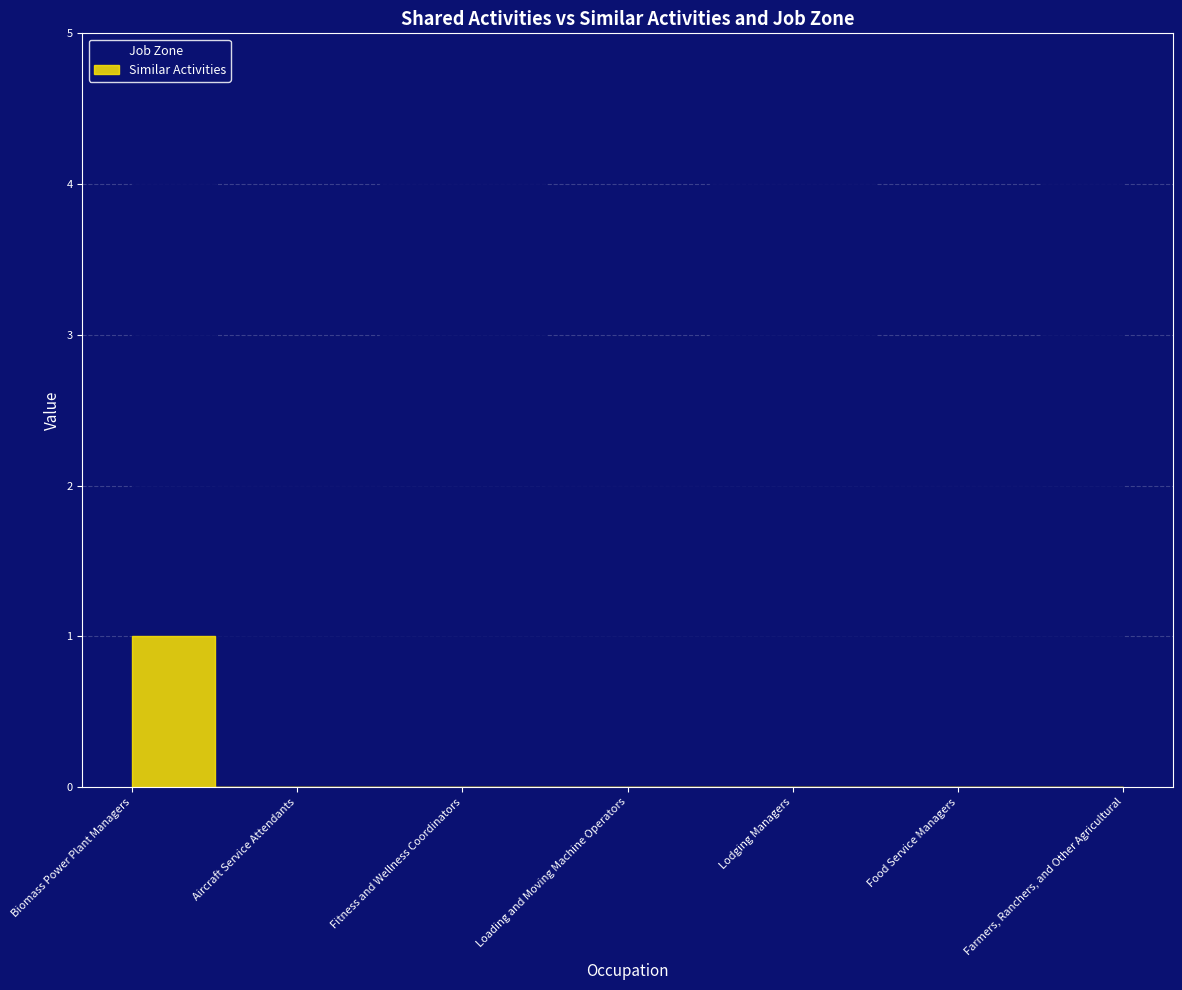

Count the Job Zone values in the range 2 to 4.

7